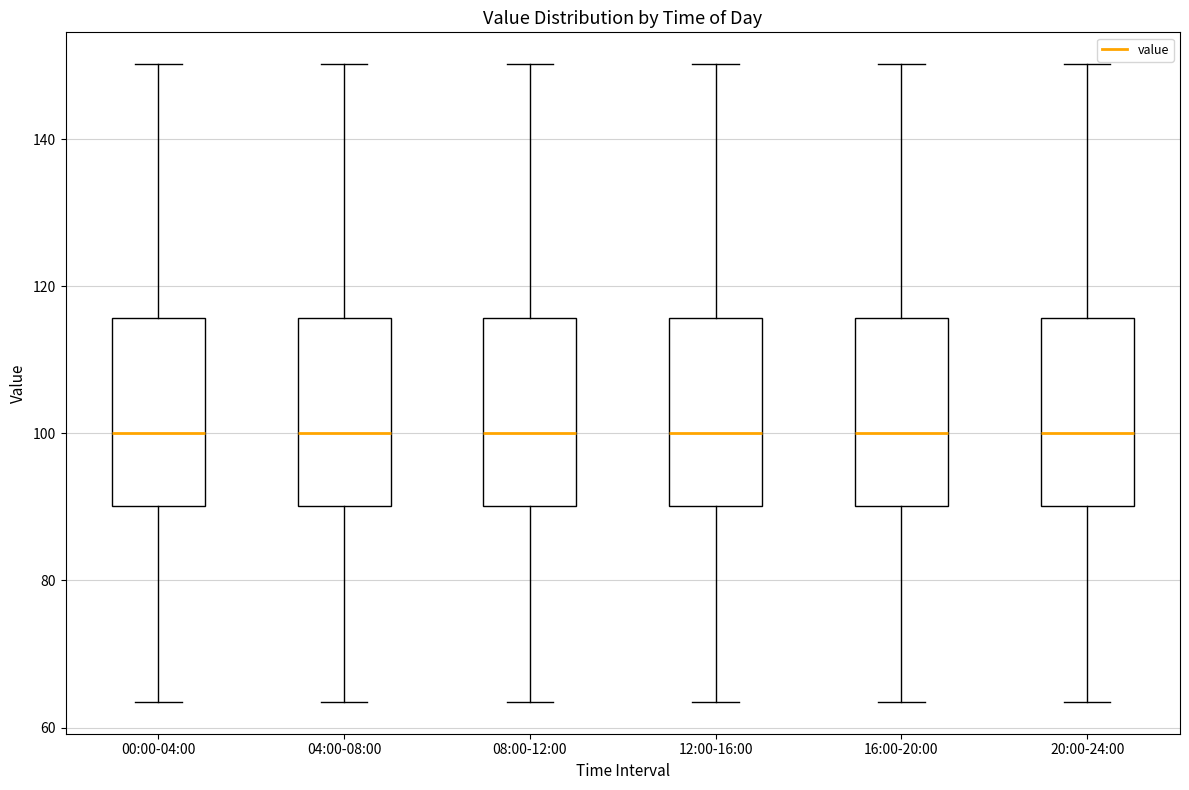

Reading left to right, read every box against the y-axis: the position of its median line, the range the box covers, and the ends of its whiskers. The values are not printed on the chart, so give them approximately, as read against the axis.

00:00-04:00: median 100, box 90 to 116, whiskers 64 to 150
04:00-08:00: median 100, box 90 to 116, whiskers 64 to 150
08:00-12:00: median 100, box 90 to 116, whiskers 64 to 150
12:00-16:00: median 100, box 90 to 116, whiskers 64 to 150
16:00-20:00: median 100, box 90 to 116, whiskers 64 to 150
20:00-24:00: median 100, box 90 to 116, whiskers 64 to 150